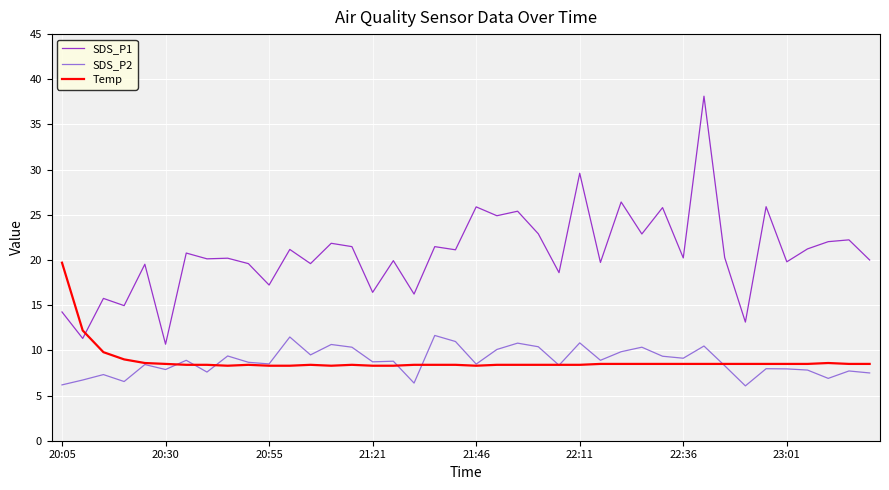

What is the greatest value displayed?

38.1